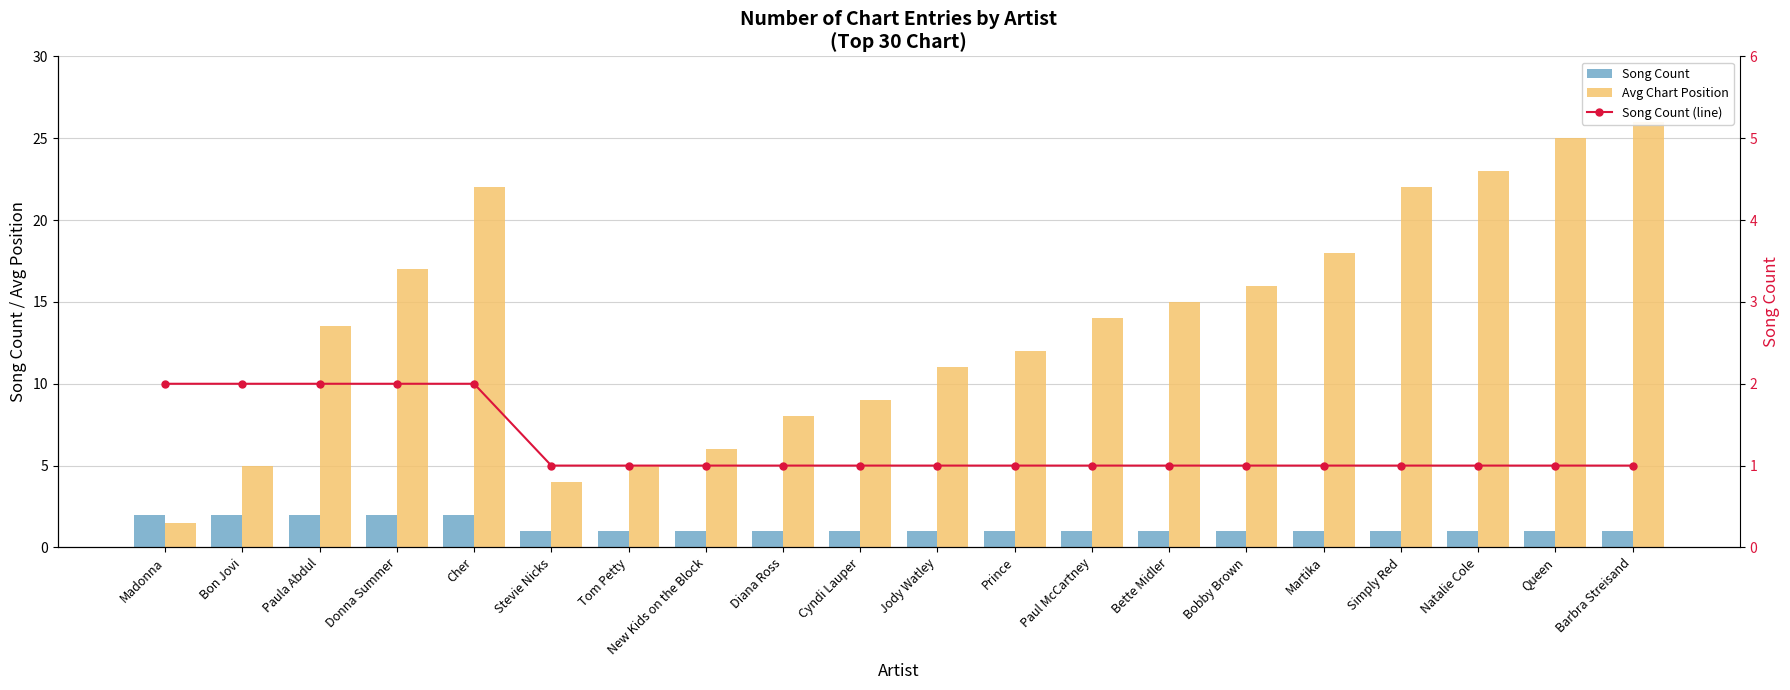

Count the number of data series in this chart.

3